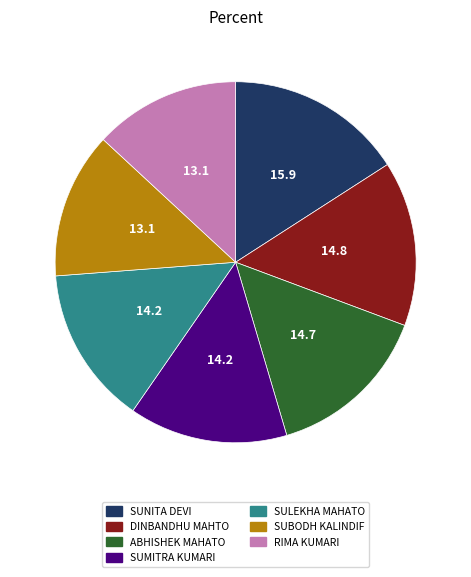

Is there a majority slice in this chart?

No